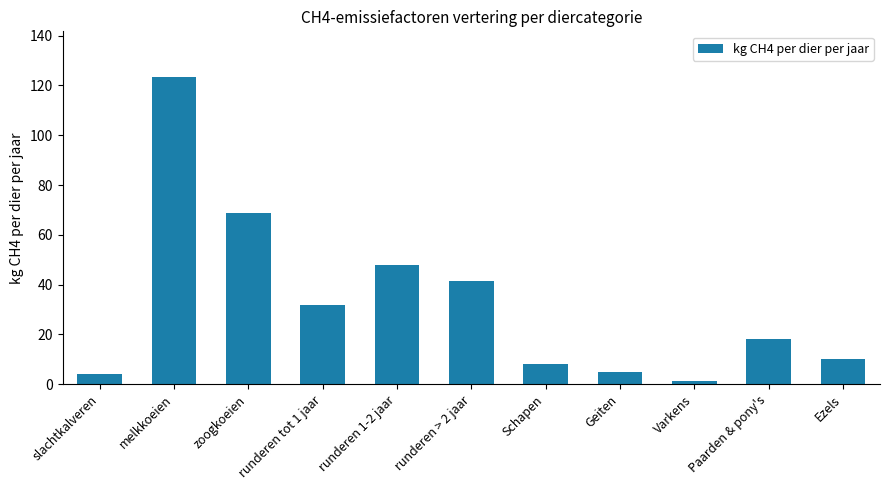

Which category has the lowest value across all series?

Varkens